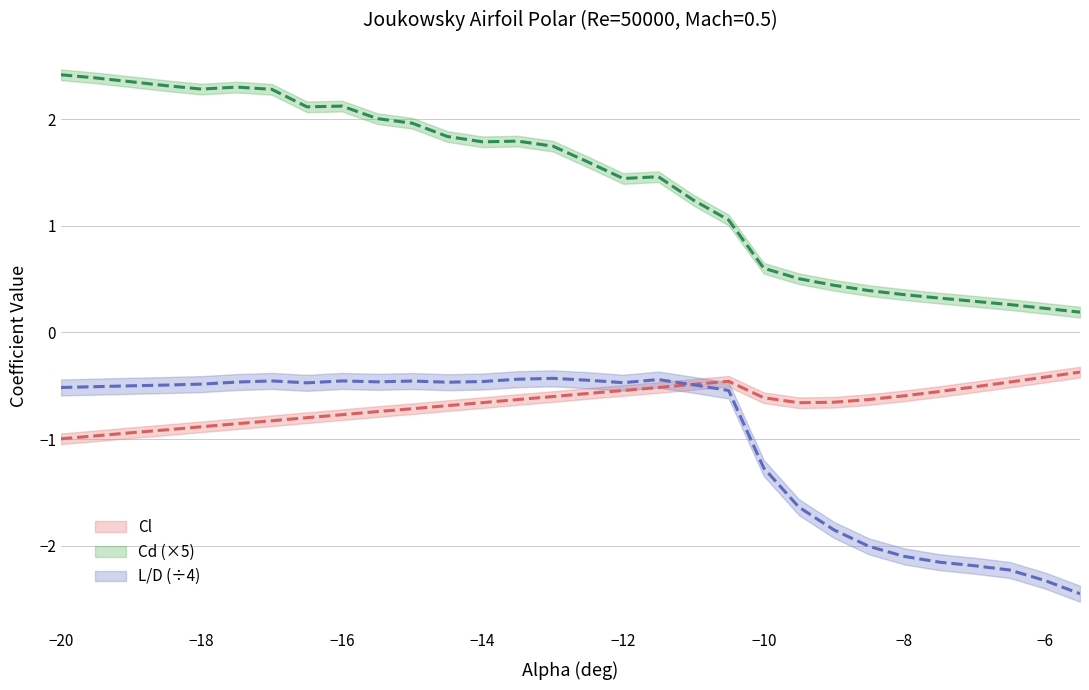

Which series has the widest spread of values?

Cd